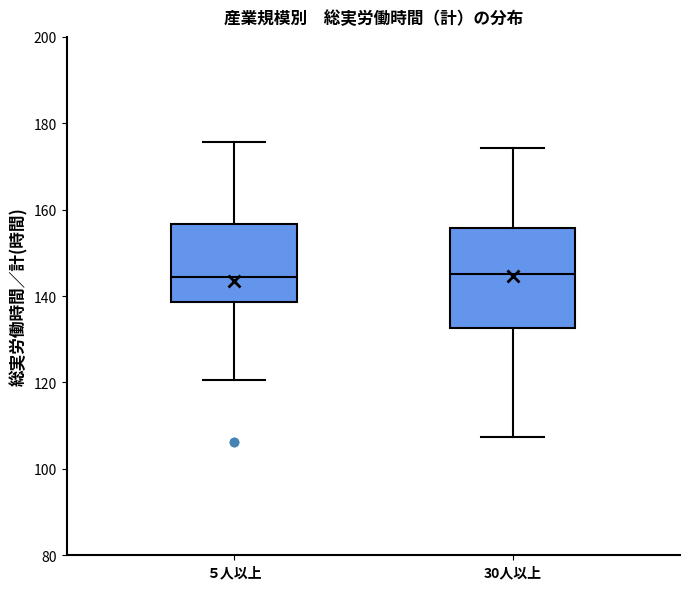

Reading left to right, read every box against the y-axis: the position of its median line, the range the box covers, and the ends of its whiskers. The values are not printed on the chart, so give them approximately, as read against the axis.

５人以上: median 144, box 138 to 156, whiskers 120 to 176
30人以上: median 146, box 132 to 156, whiskers 108 to 174